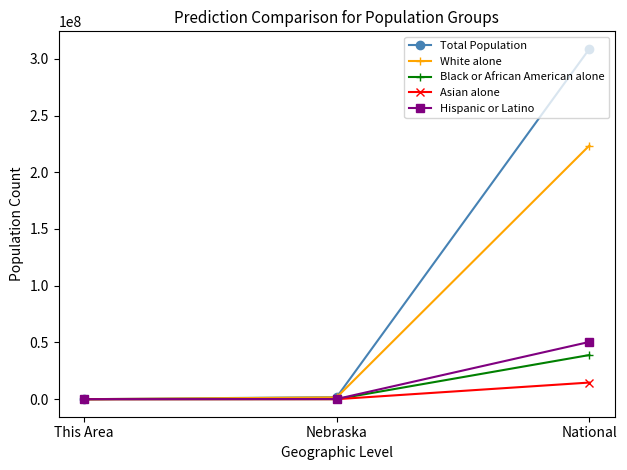

The value of Asian alone at This Area is 1. True or false?

True